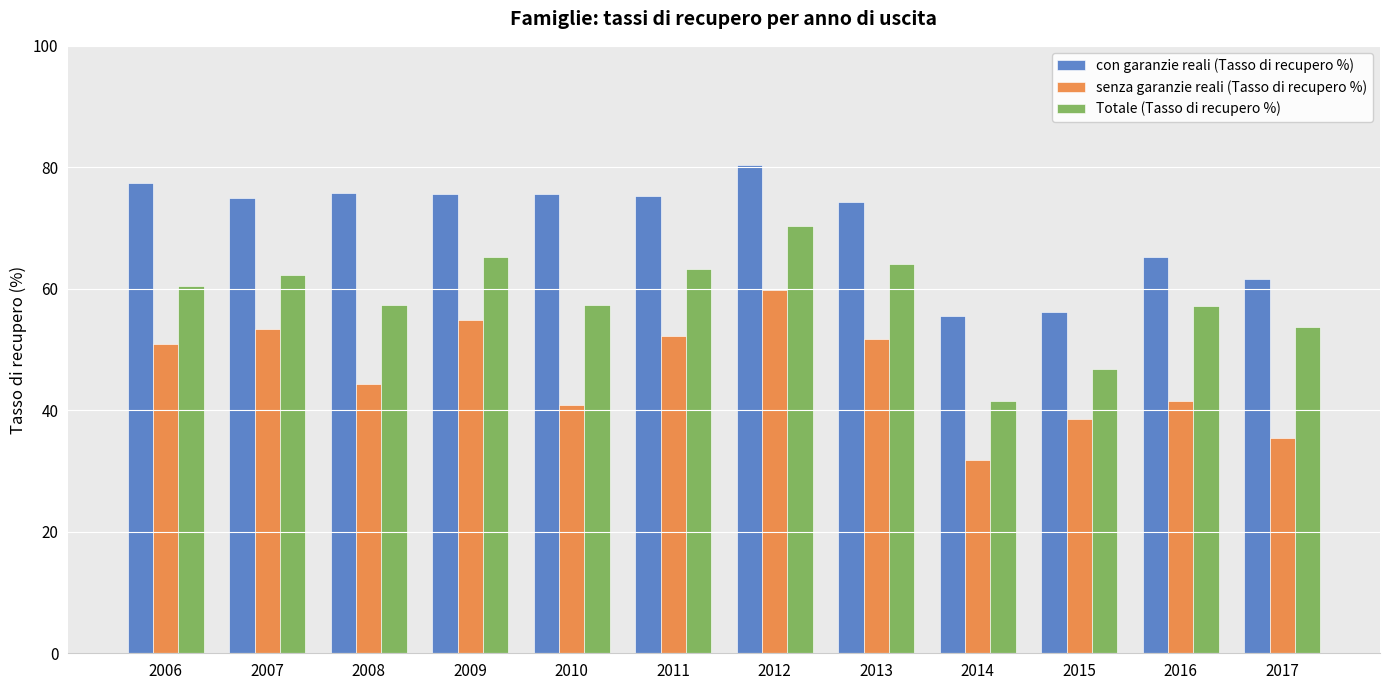

Where is con garanzie reali (Tasso di recupero %) nearest to the value 67?

2016